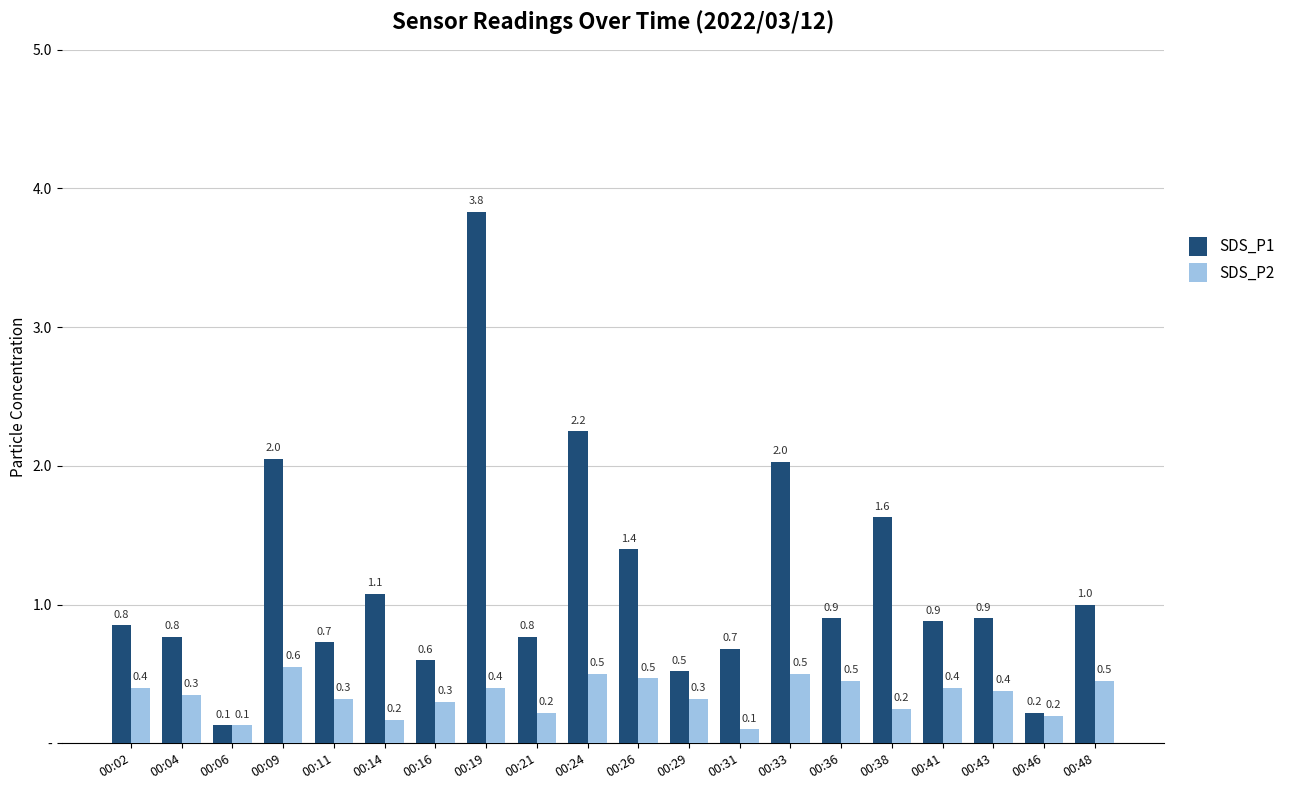

Are the bars horizontal?

No